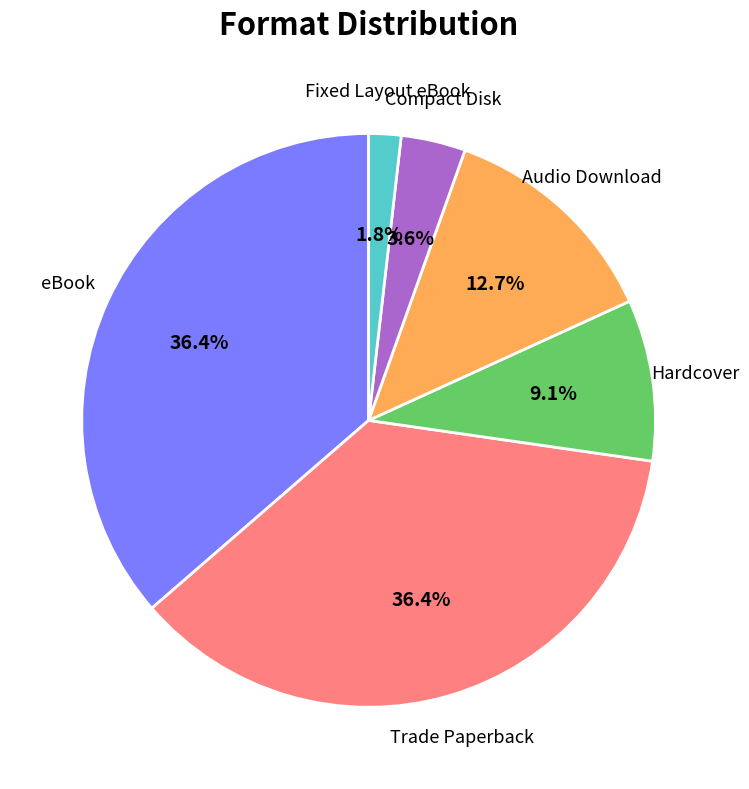

Is there a majority slice in this chart?

No